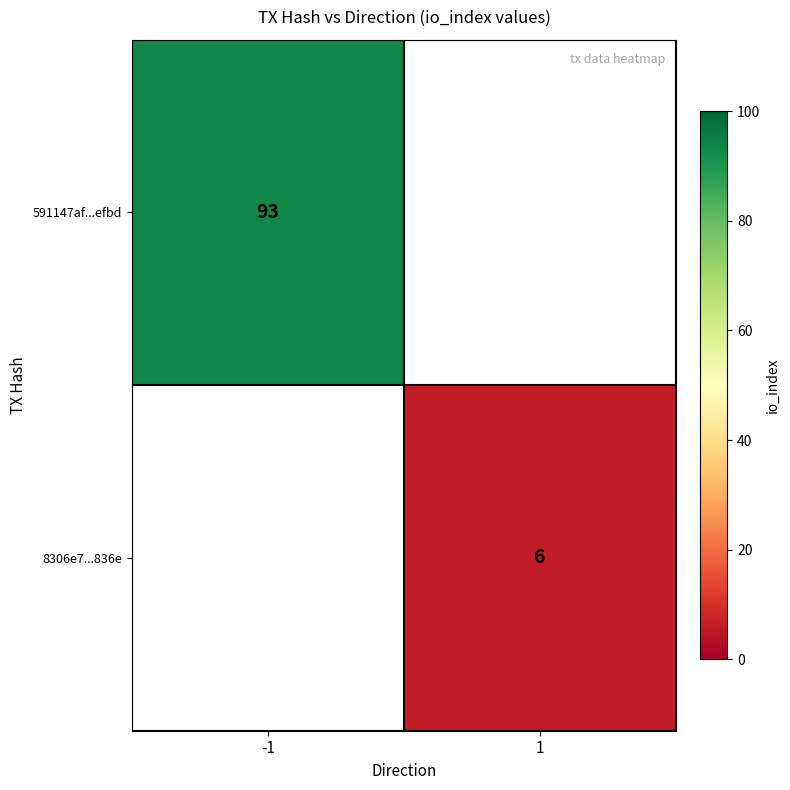

Is it true that 8306e7...836e equals 6 at 1?

True